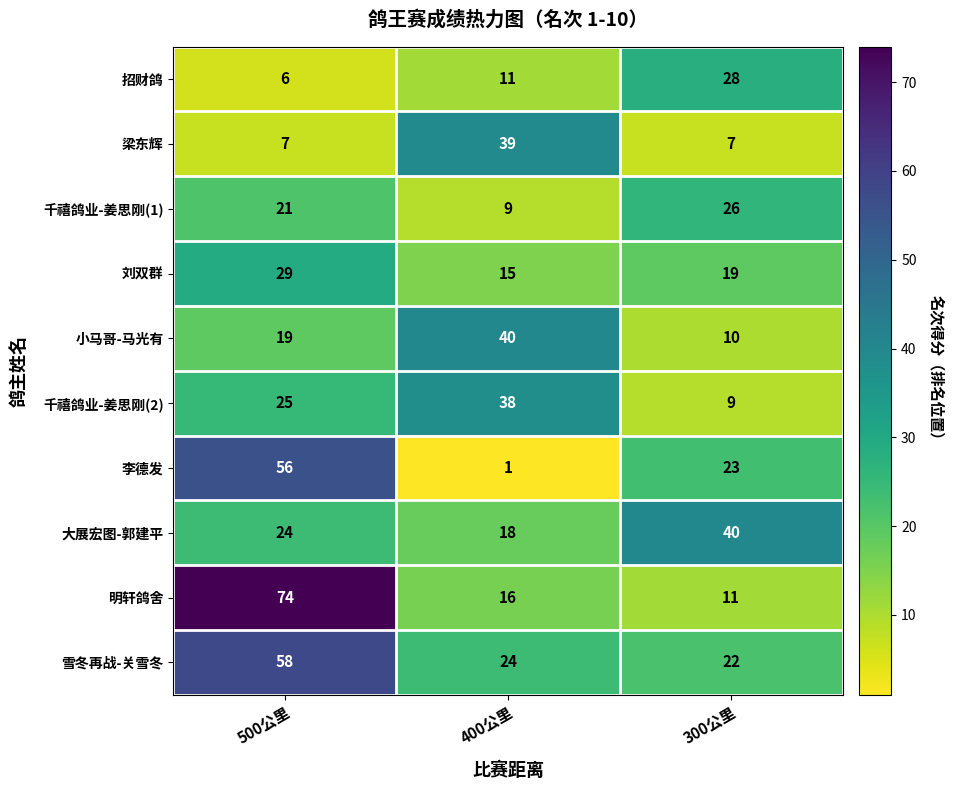

Is it true that 明轩鸽舍 equals 16 at 400公里?

True